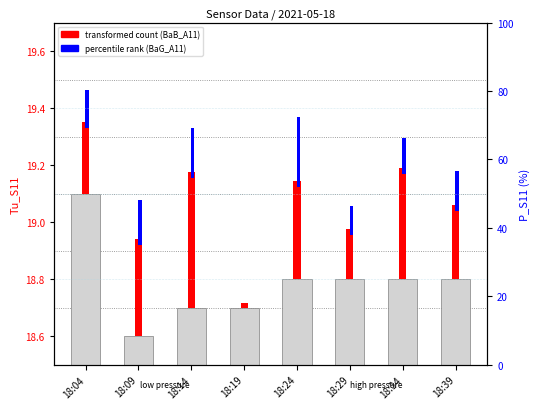

How many groups of bars are there?

8